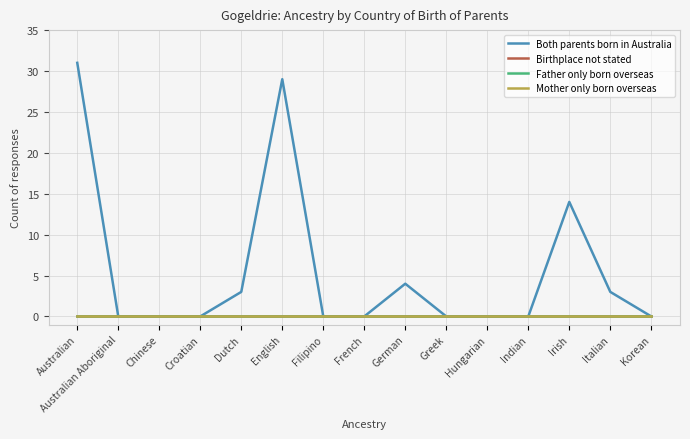

Does the chart display data point markers on the line(s)?

No